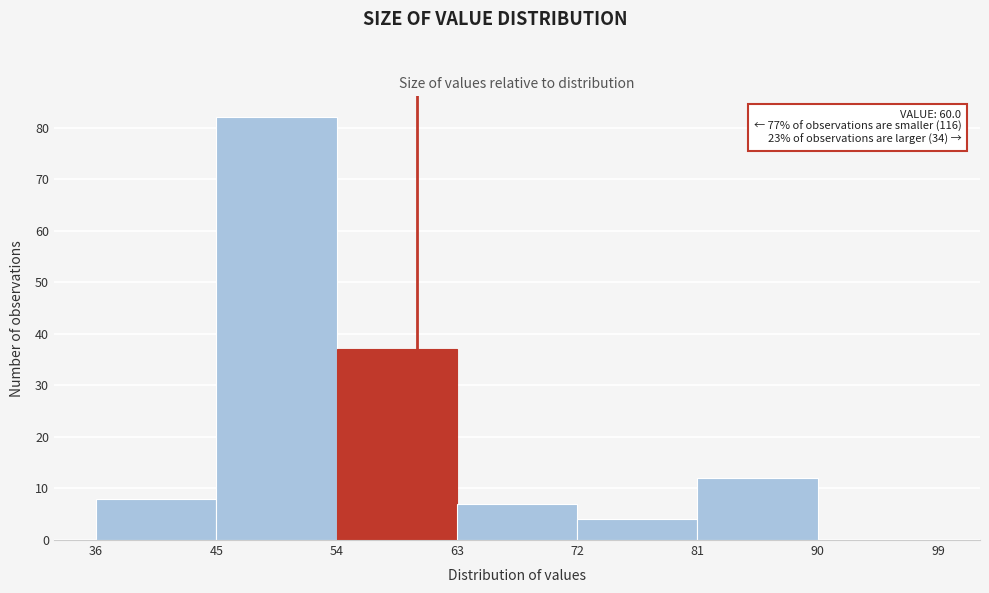

Over which range of the x-axis is the bar tallest?

45 to 54